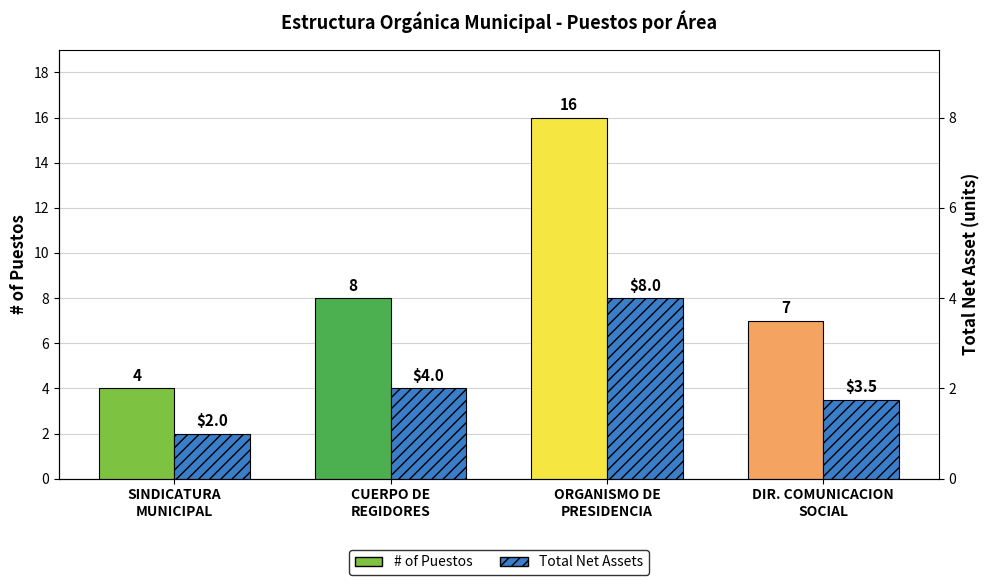

Reading left to right, transcribe all the data shown in this chart.

# of Puestos: SINDICATURA
MUNICIPAL=4.0	CUERPO DE
REGIDORES=8.0	ORGANISMO DE
PRESIDENCIA=16.0	DIR. COMUNICACION
SOCIAL=7.0
Total Net Assets: SINDICATURA
MUNICIPAL=2.0	CUERPO DE
REGIDORES=4.0	ORGANISMO DE
PRESIDENCIA=8.0	DIR. COMUNICACION
SOCIAL=3.5